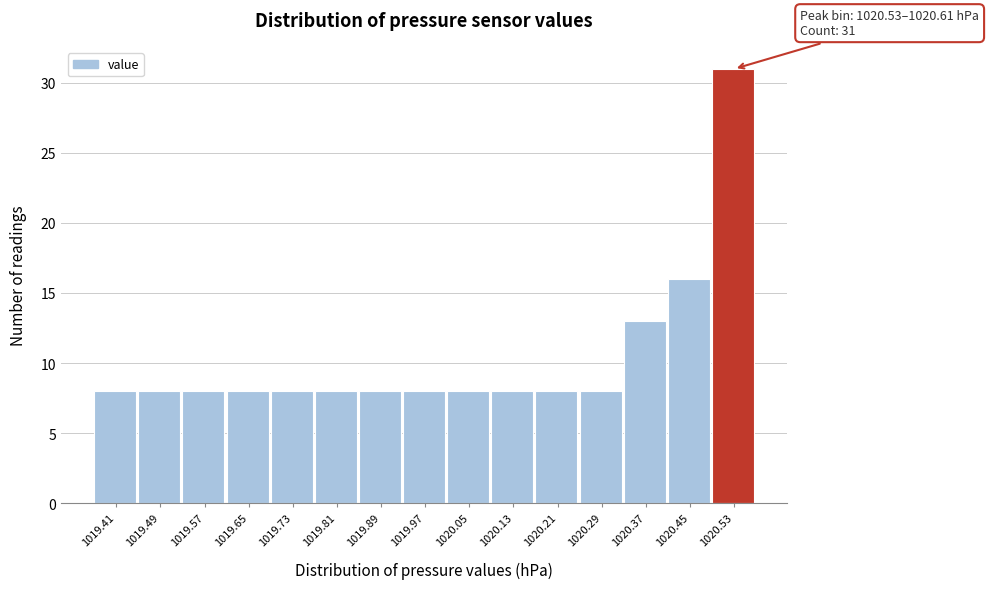

Reading left to right, what are all the values shown in this chart?

8	8	8	8	8	8	8	8	8	8	8	8	13	16	31